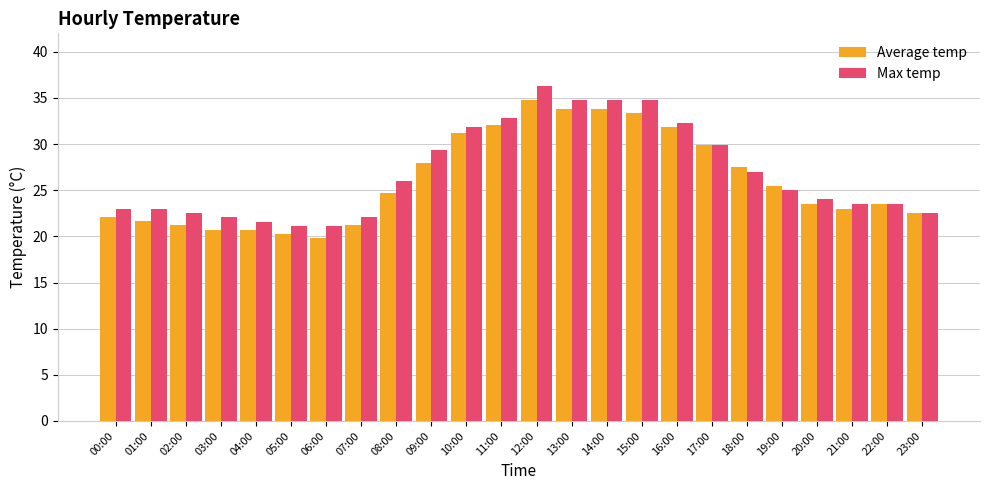

What is the value of the Average temp bar at the 4th from the left?

20.7